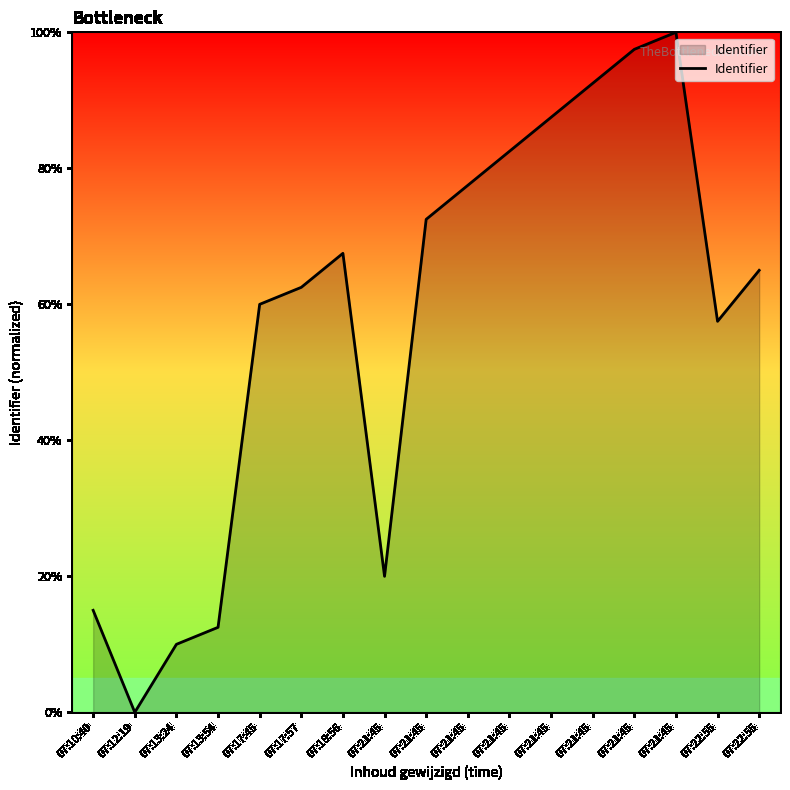

What is the difference between the second highest and second lowest values?

87.5